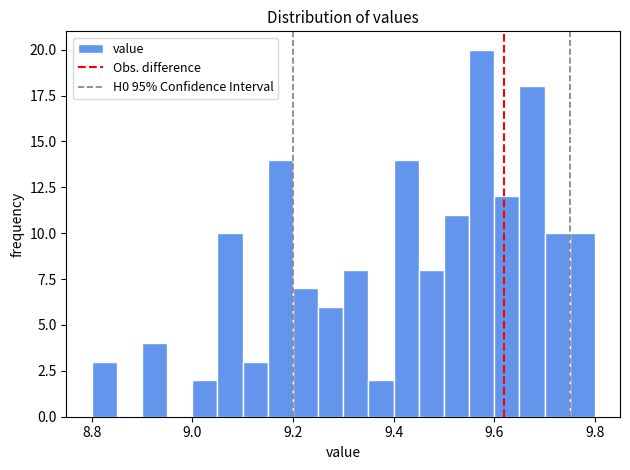

Read against the x-axis, roughly where is the centre of the tallest bar?

9.58